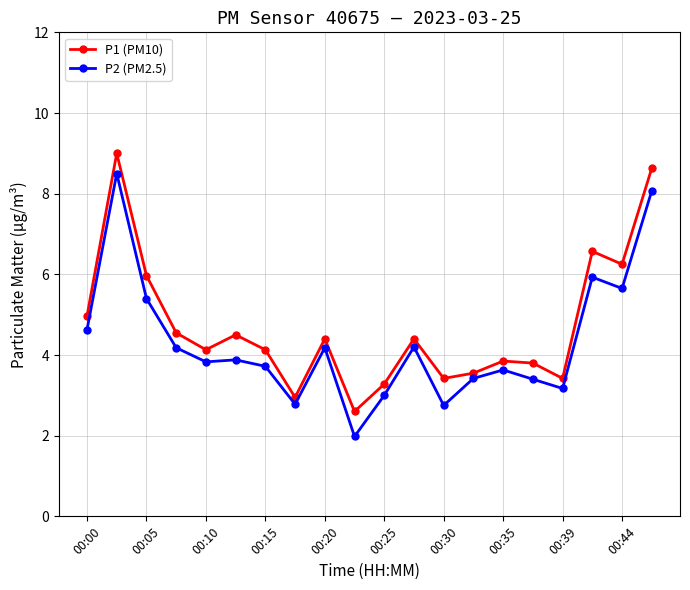

Rank the series by their maximum value, from highest to lowest.

P1 (PM10), P2 (PM2.5)